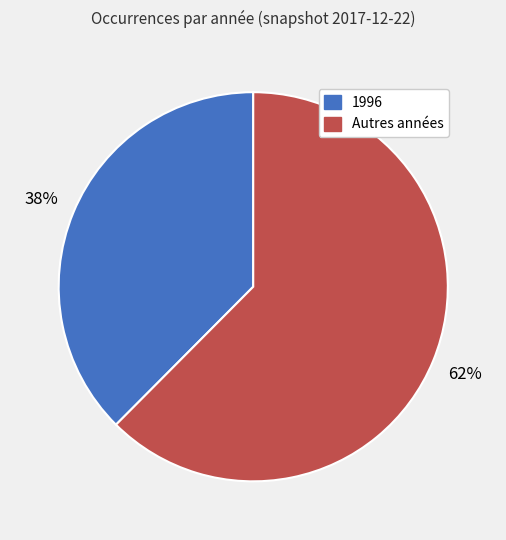

To the nearest percent, what is the average slice percentage?

50%